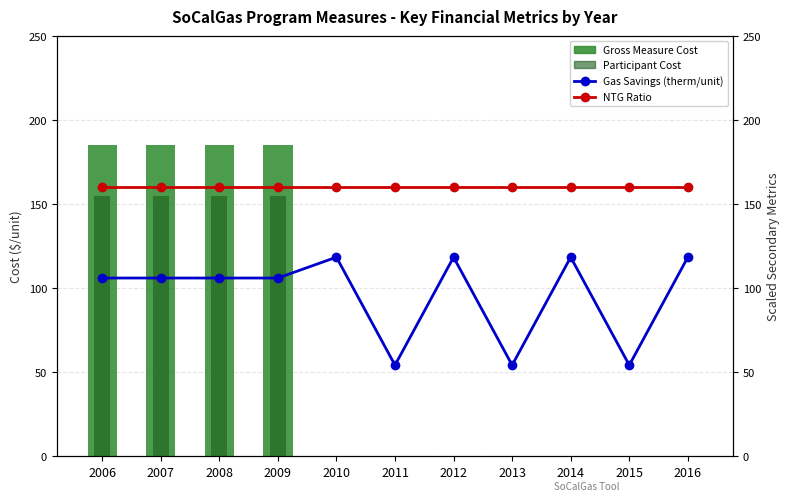

How many data points in Participant Cost are above 0?

4